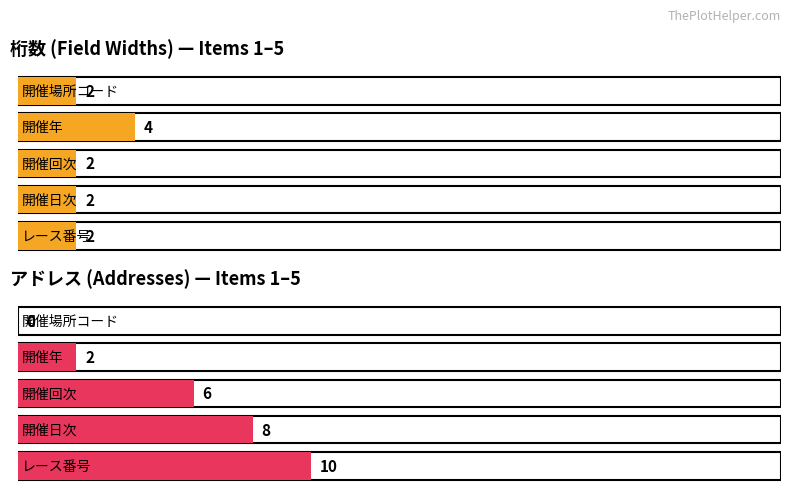

True or false: Maximum utilization has a value of 0 at 開催場所コード.

True